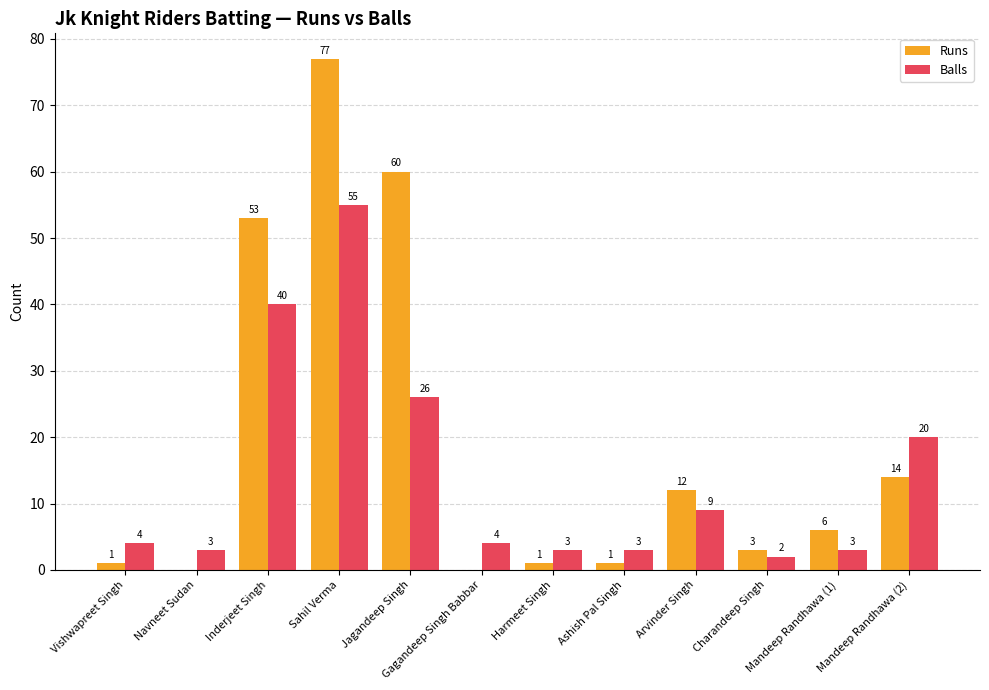

At which label does Runs first exceed 6?

Inderjeet Singh